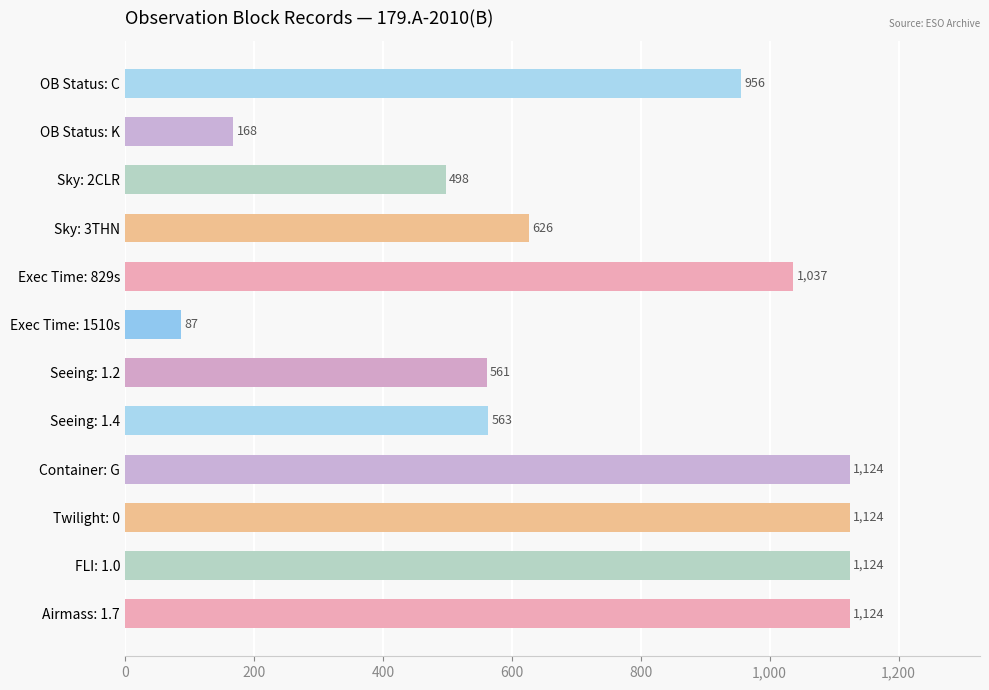

Which has a higher value, OB Status: K or Container: G?

Container: G